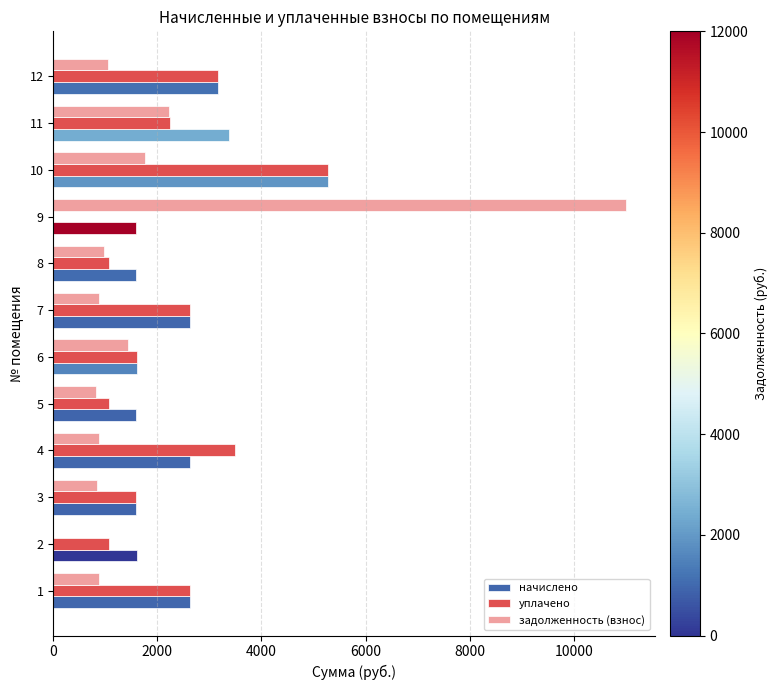

What is the sum of the начислено values at 11 and 8?

4966.4